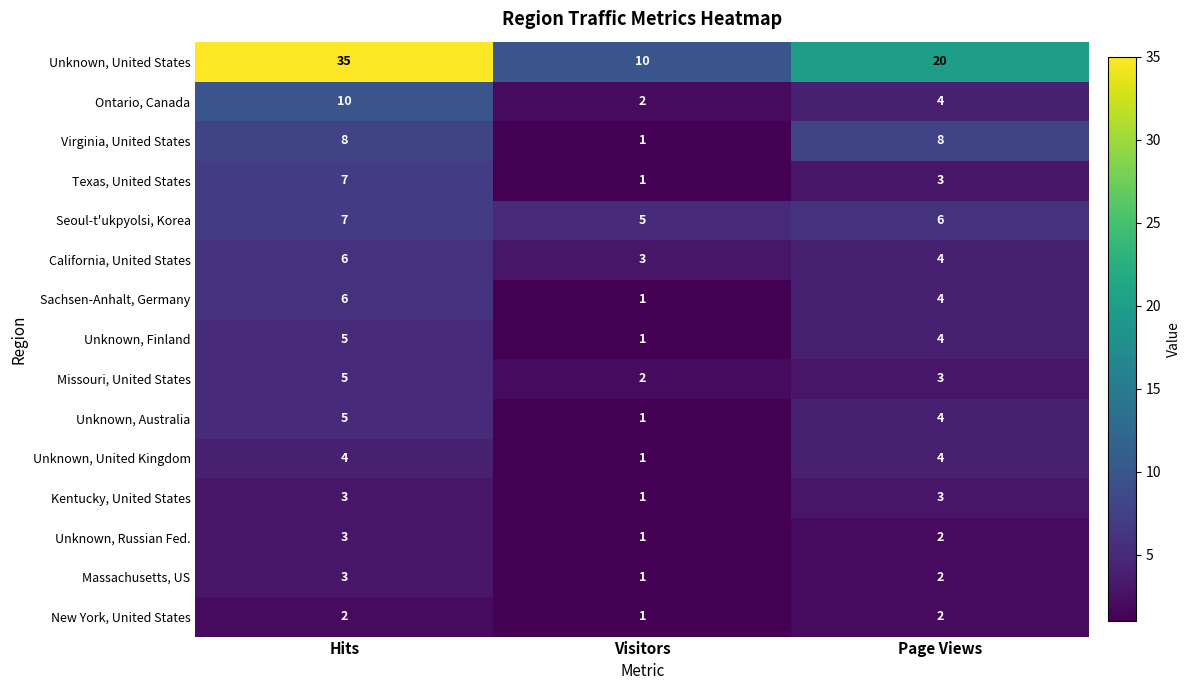

Count the number of data series in this chart.

15